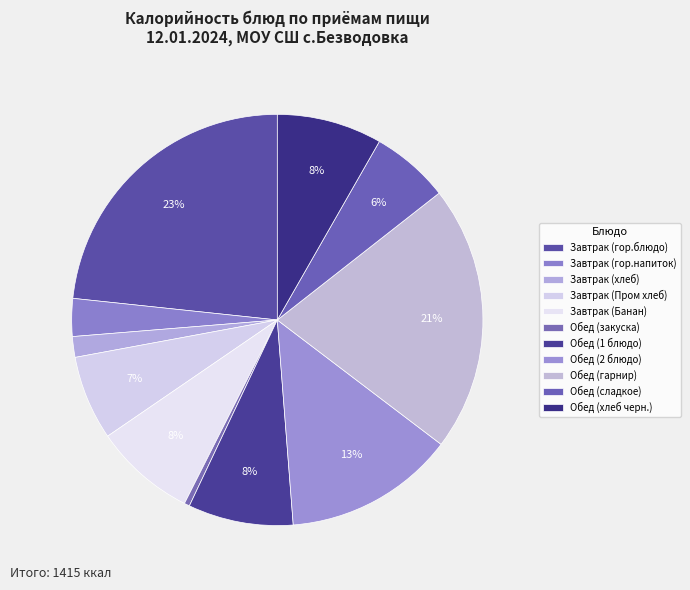

What percentage is the Обед (1 блюдо) slice, to the nearest percent?

8%